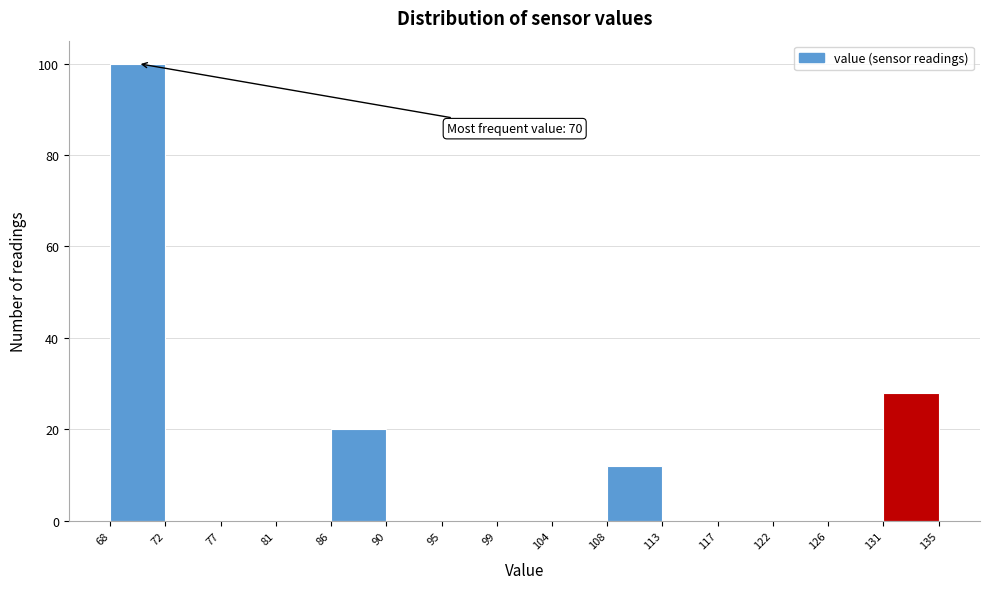

Which range on the x-axis has the tallest bar?

68 to 72